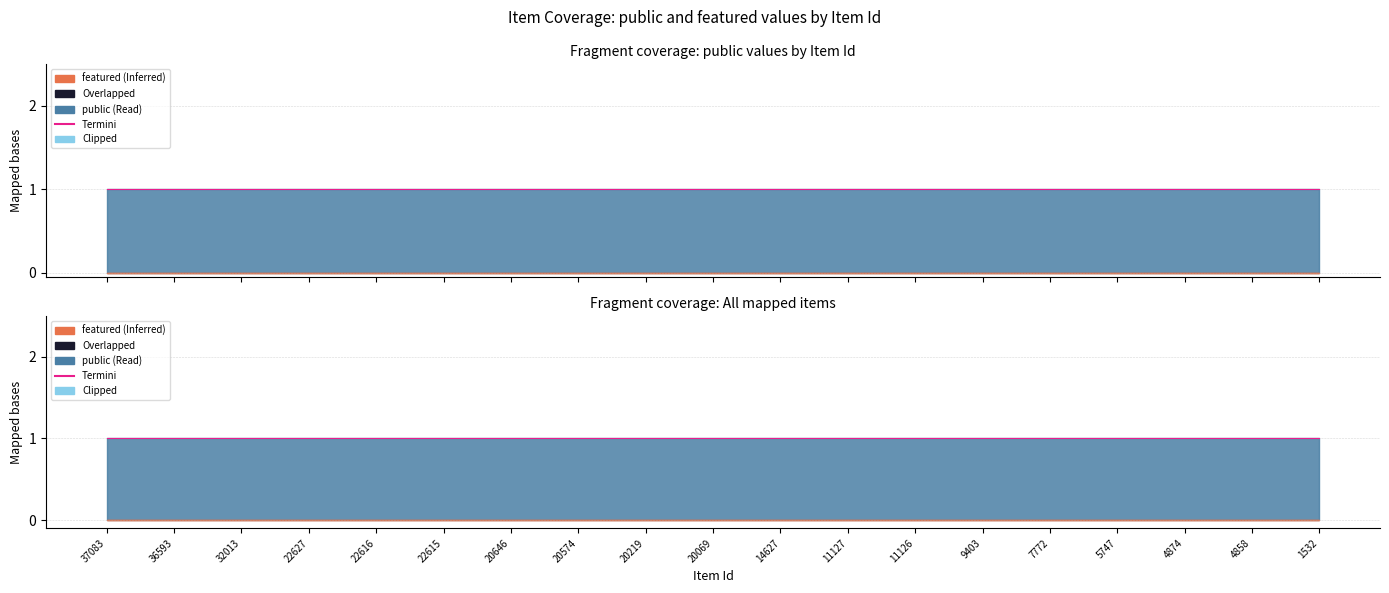

True or false: public and featured cross at least once.

False